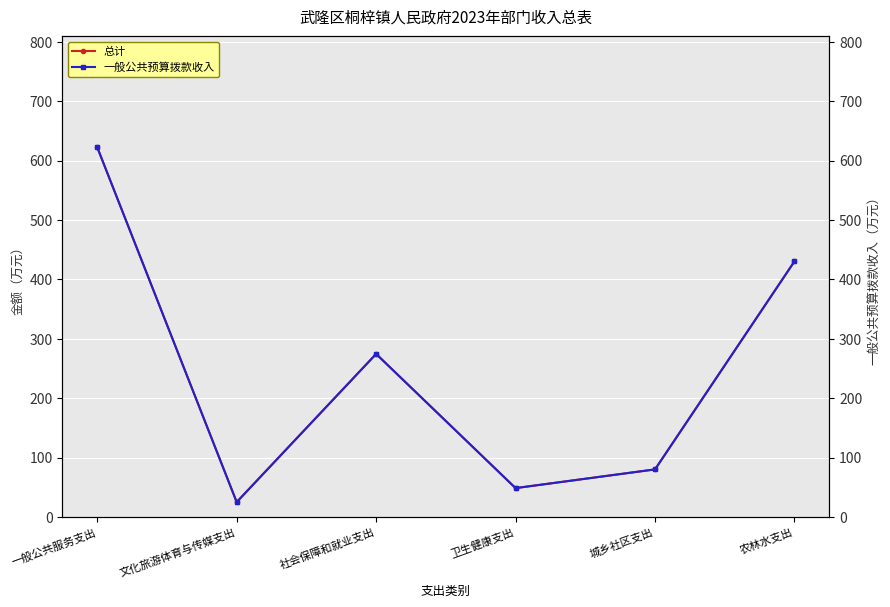

What is the difference between the second highest and second lowest values in the 一般公共预算拨款收入 series?

381.7